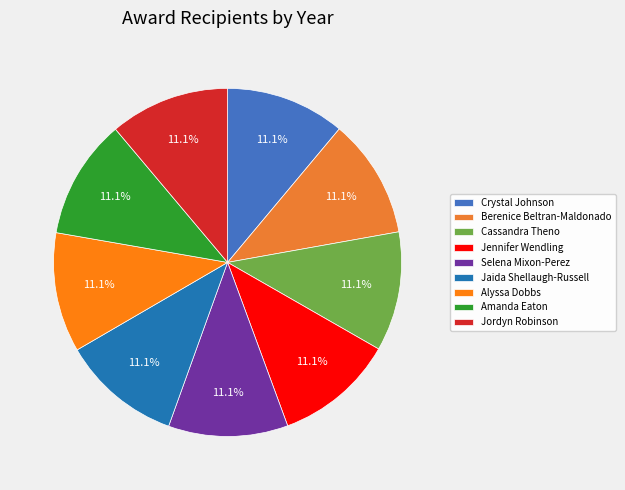

Is there a majority slice in this chart?

No